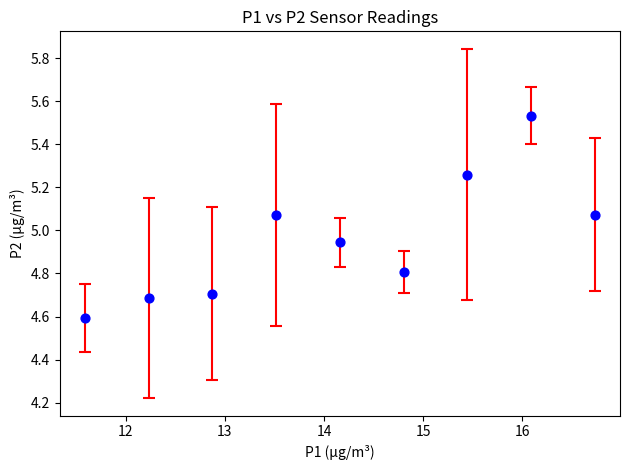

What is the average X value?

14.2